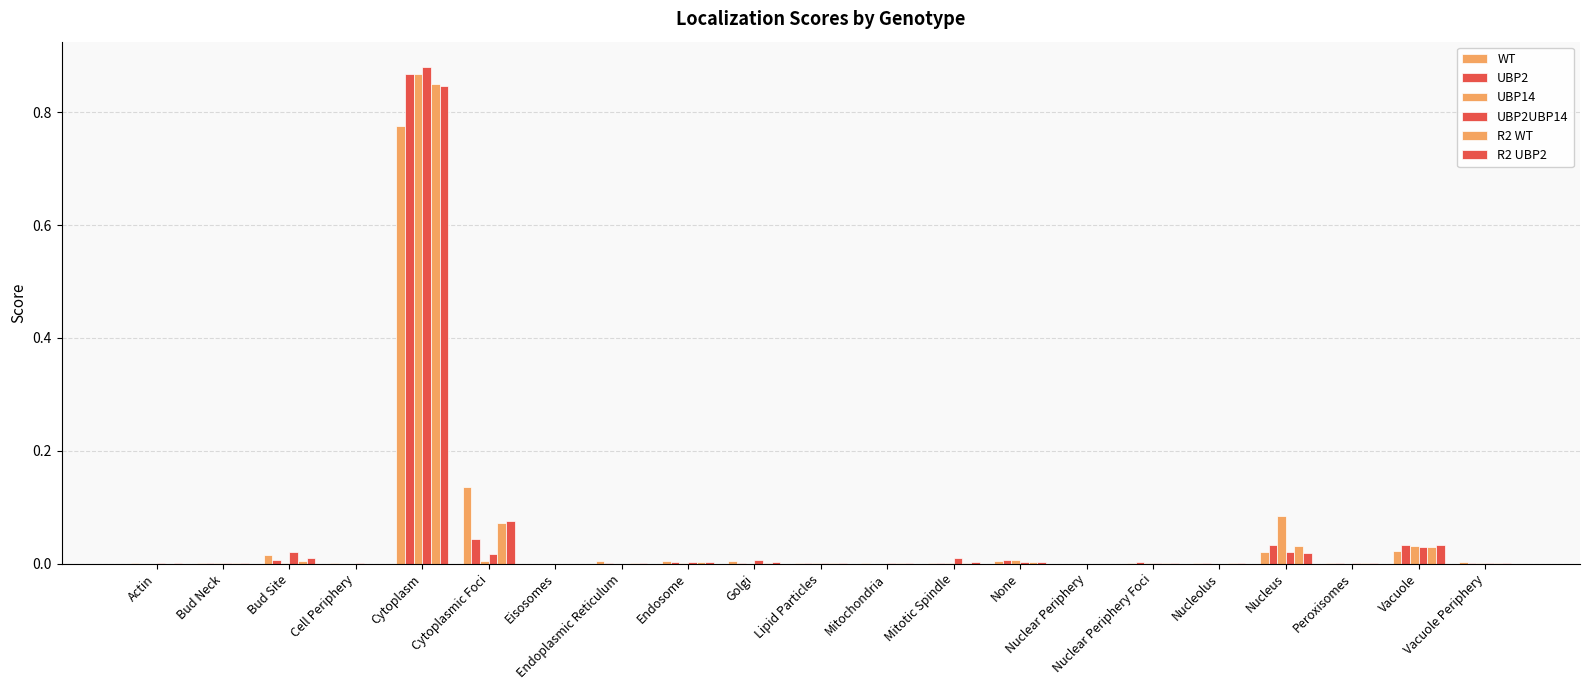

How many groups of bars are there?

21